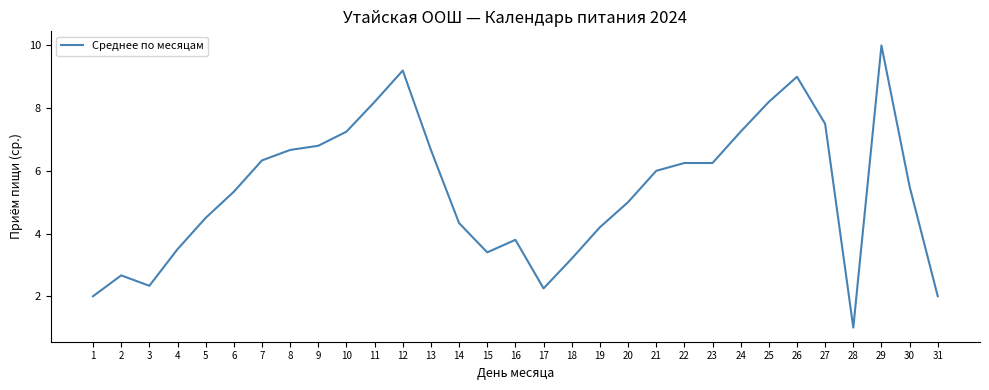

What is the difference between the maximum and minimum values?

9.0